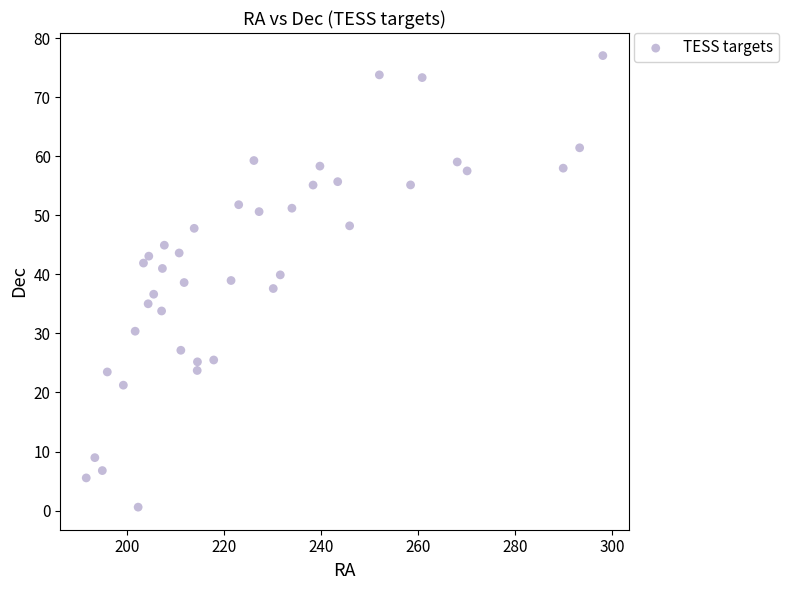

What is the range of X values (max minus min)?

106.5